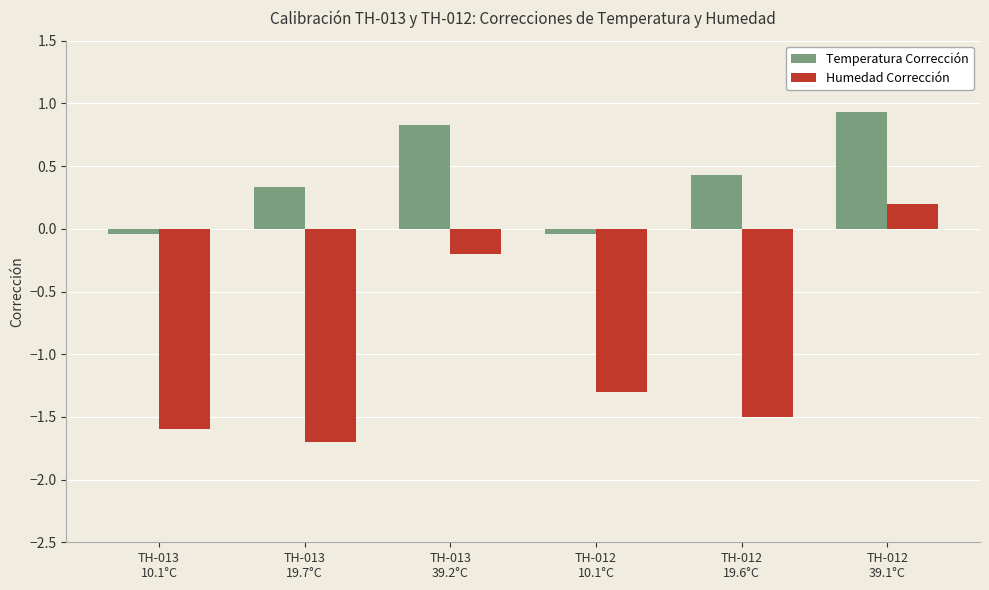

What is the difference between the maximum and minimum values in the Humedad Corrección series?

1.9